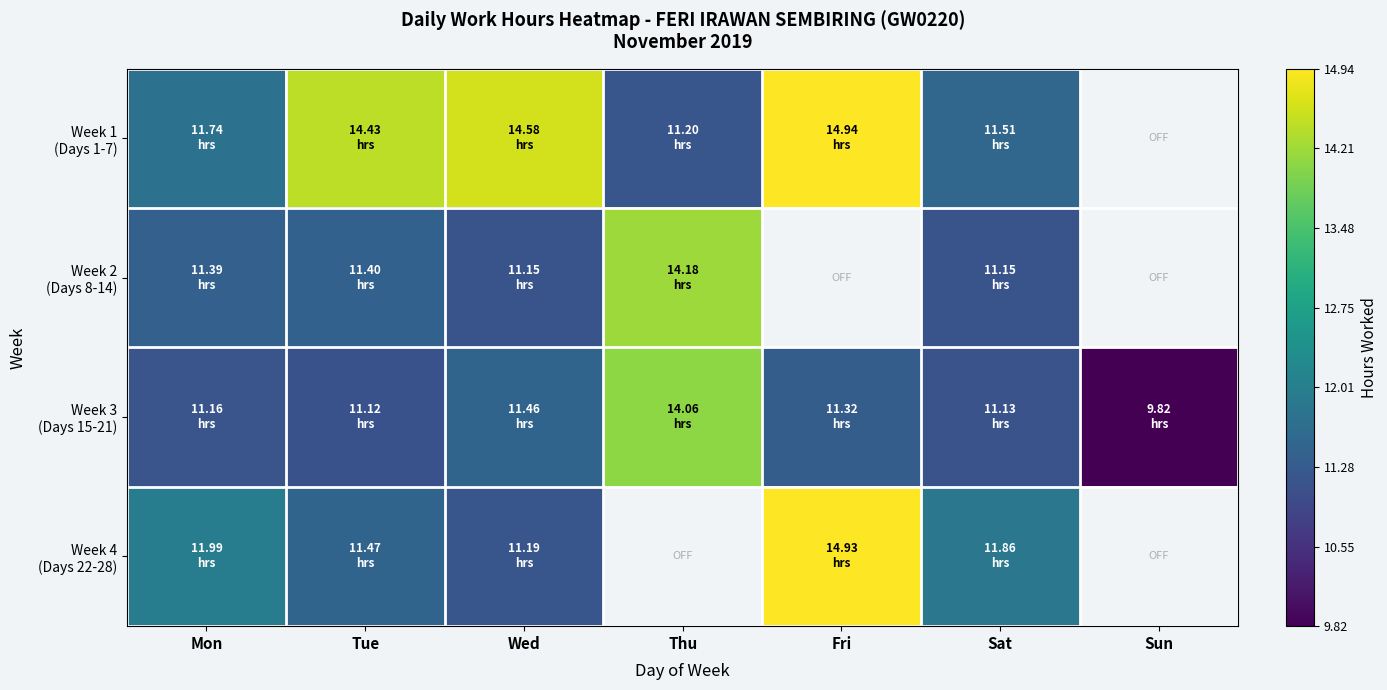

What is the difference between the Week 4 (Days 22-28) values at Mon and Wed?

0.8